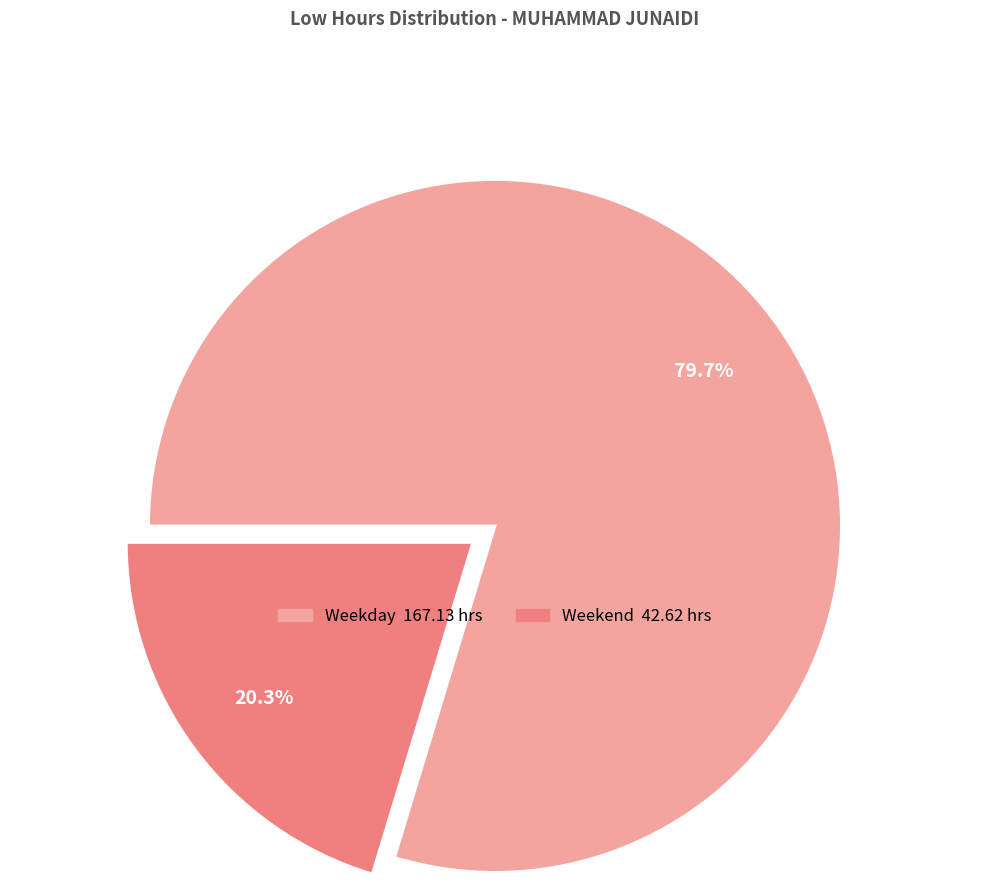

Does any single category account for the majority?

Yes